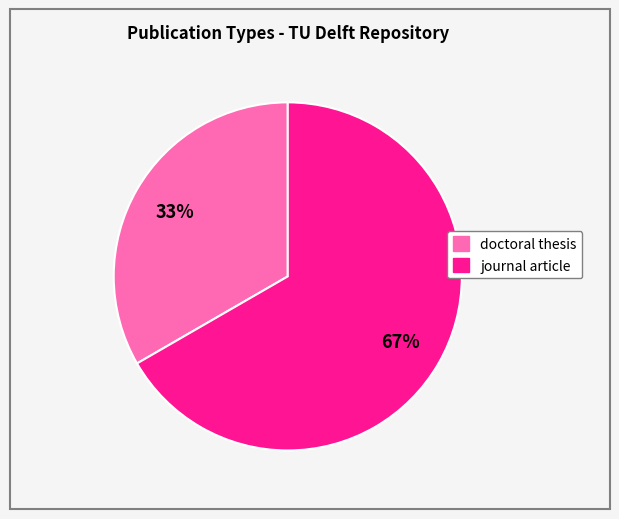

Is there a majority slice in this chart?

Yes